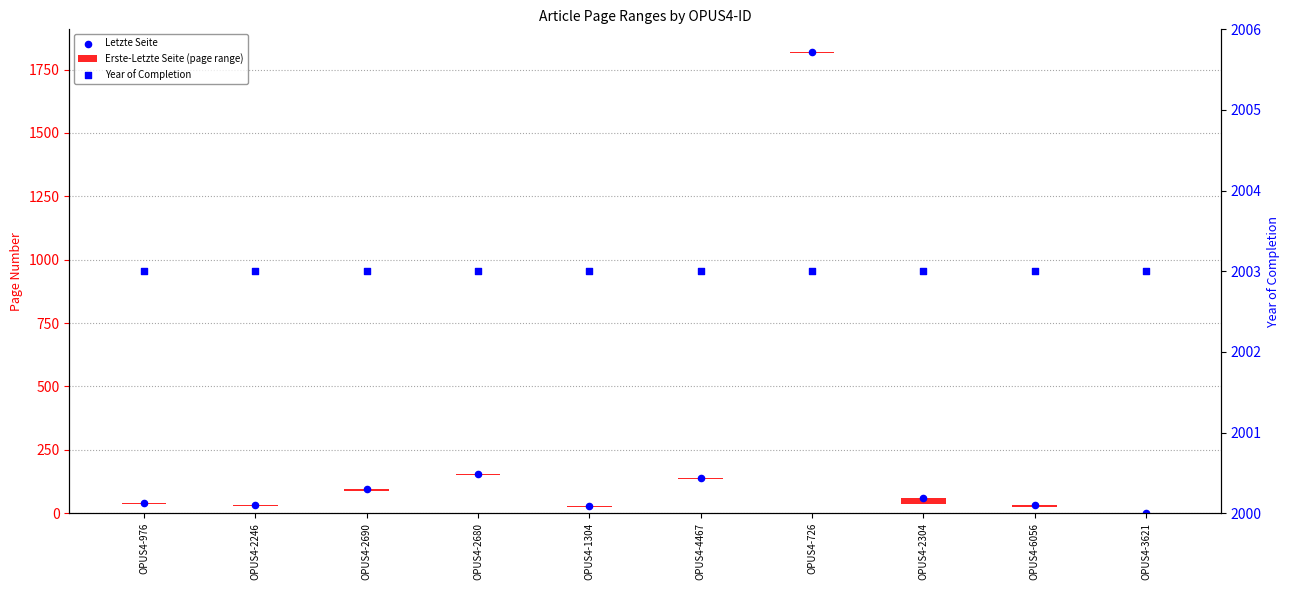

At how many categories does at least one series exceed 1176?

10